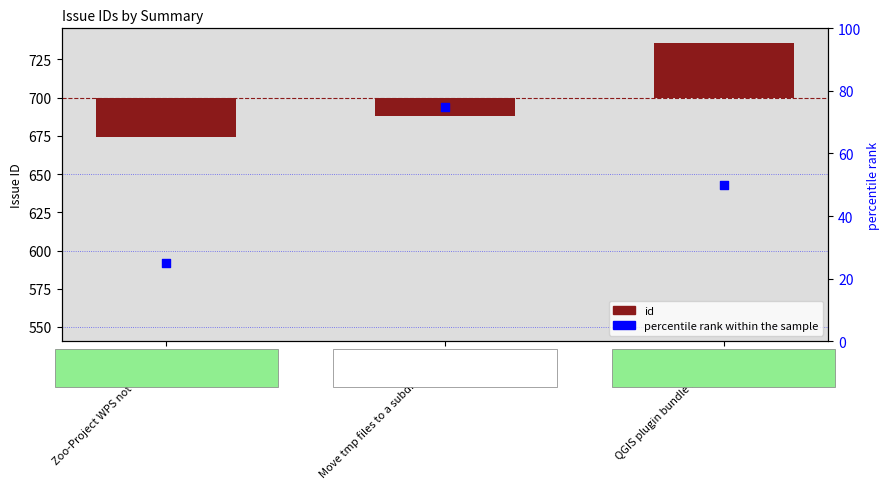

What are all the series names shown in the legend?

id, percentile rank within the sample